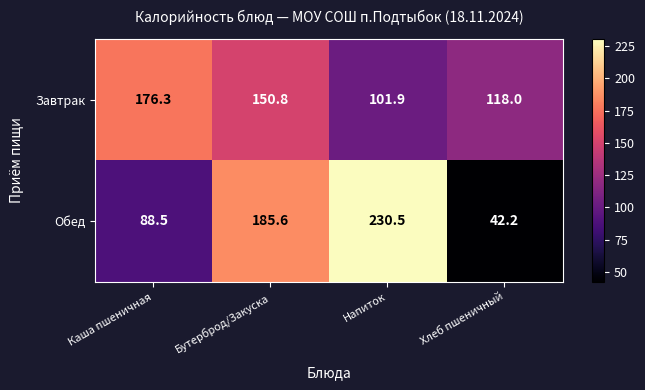

Reading right to left, what are all the values shown in this chart?

Завтрак: 118.0	101.9	150.8	176.3
Обед: 42.2	230.5	185.6	88.5